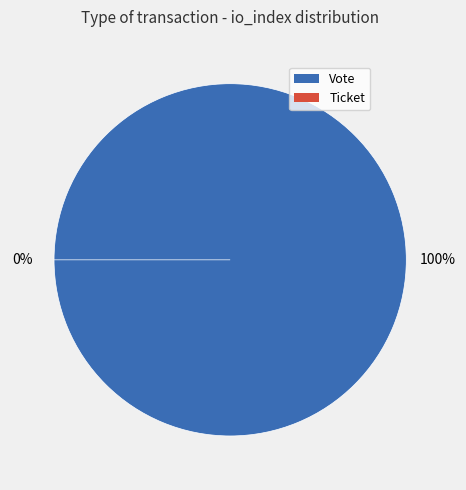

Which has a higher value, Ticket or Vote?

Vote